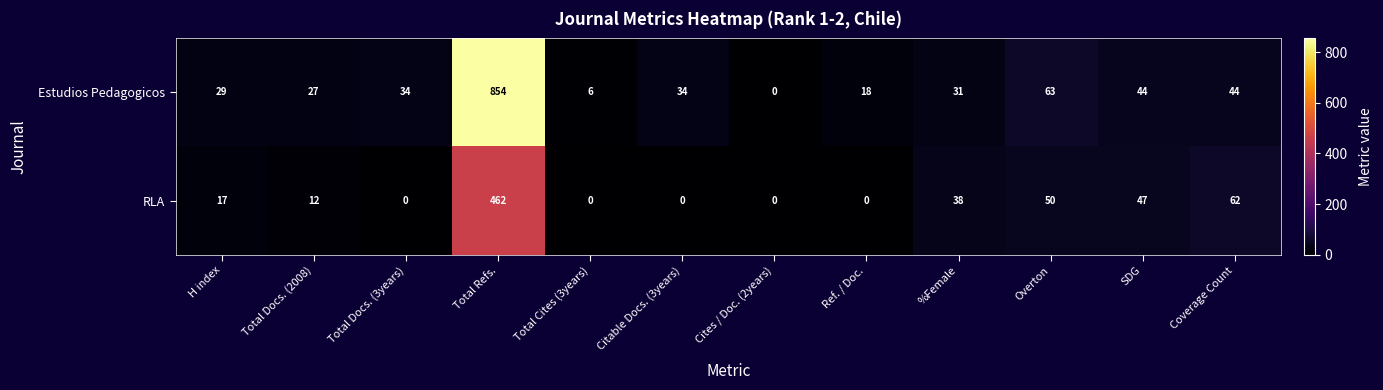

At how many categories does at least one series exceed 76?

1